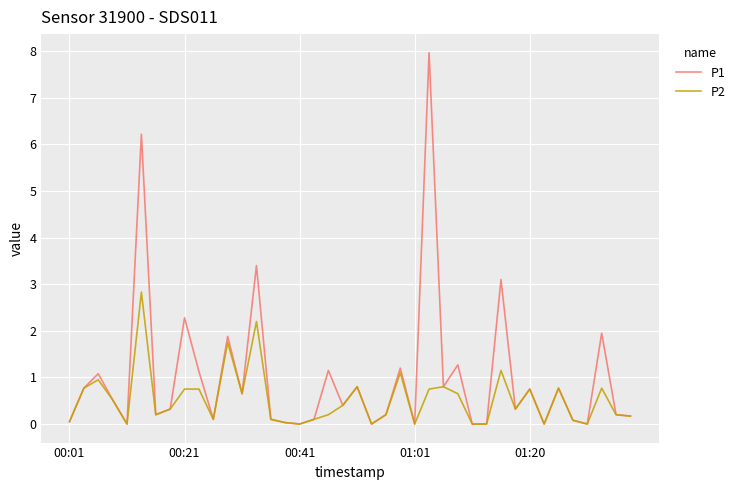

List the series in order of their peak value, highest first.

P1, P2